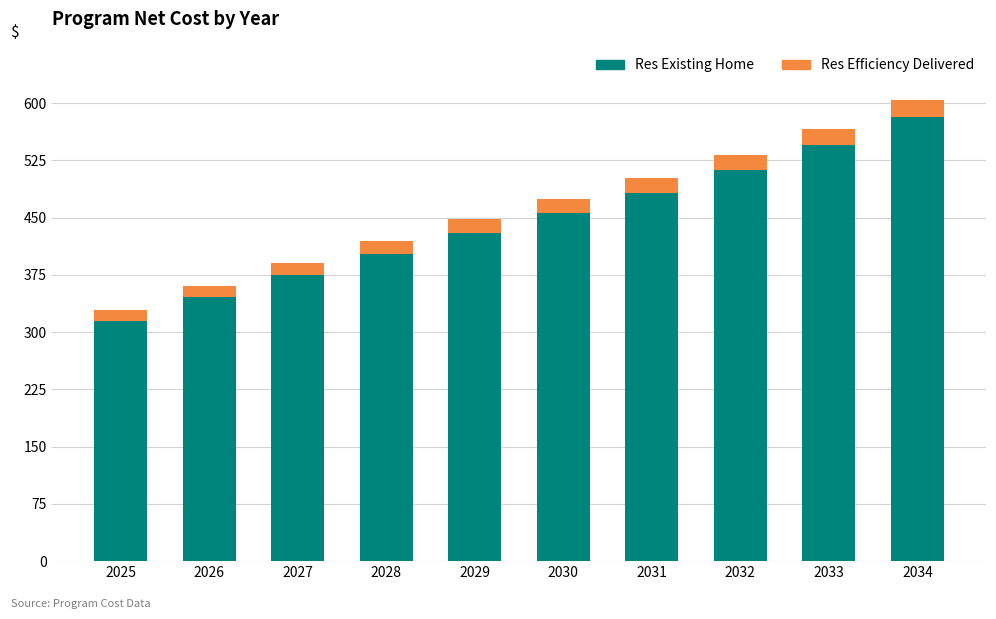

Are the bars horizontal?

No